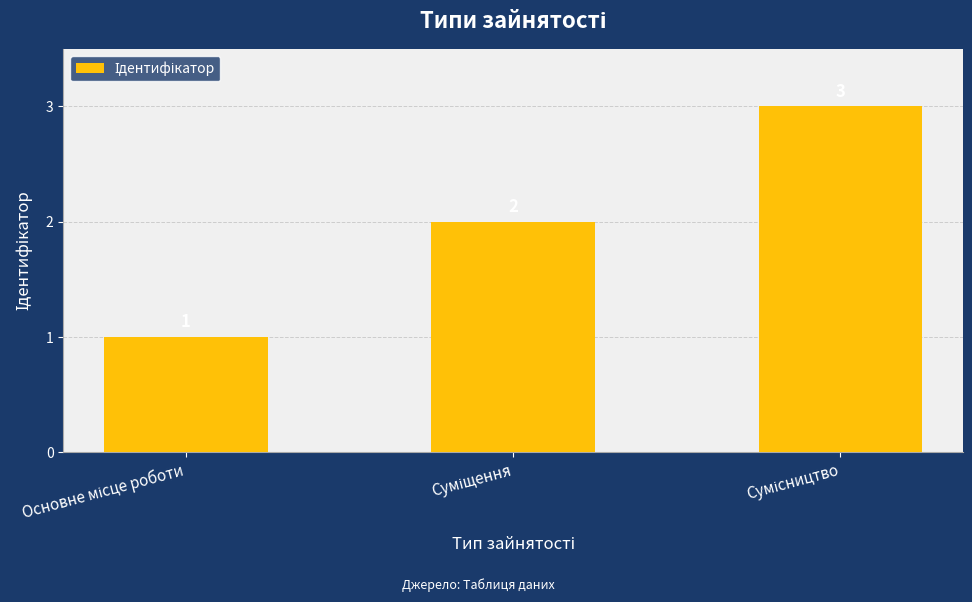

What is the sum of all values?

6